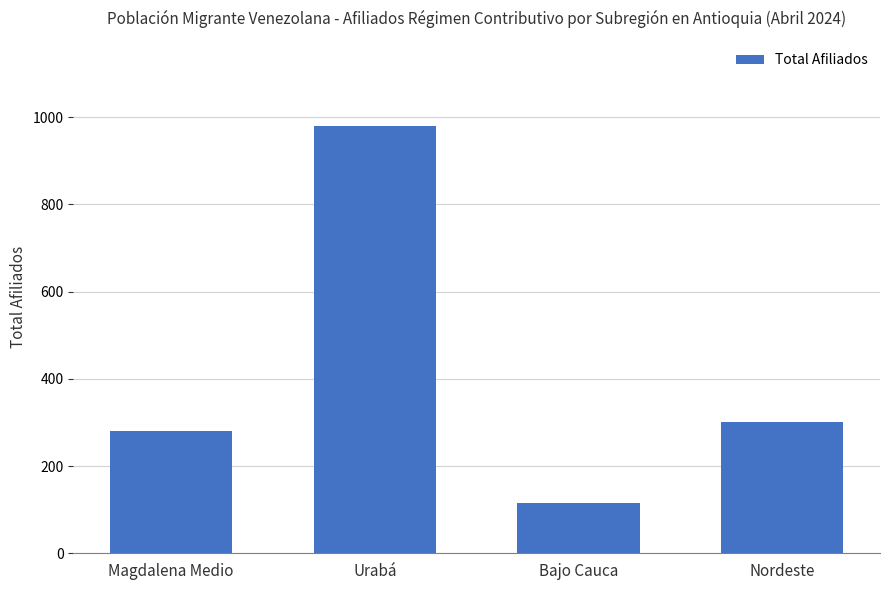

Does the chart contain any negative values?

No